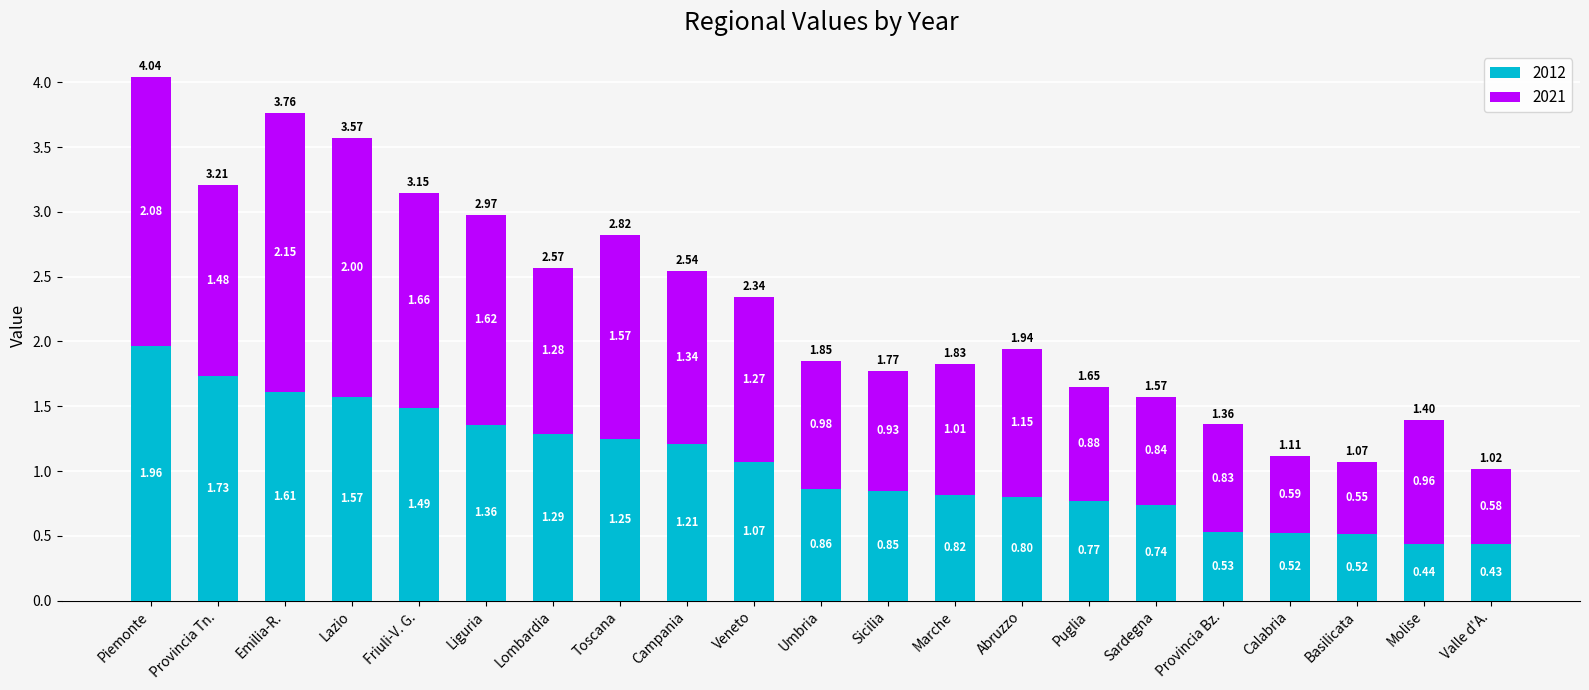

Where is 2012 nearest to the value 1?

Veneto